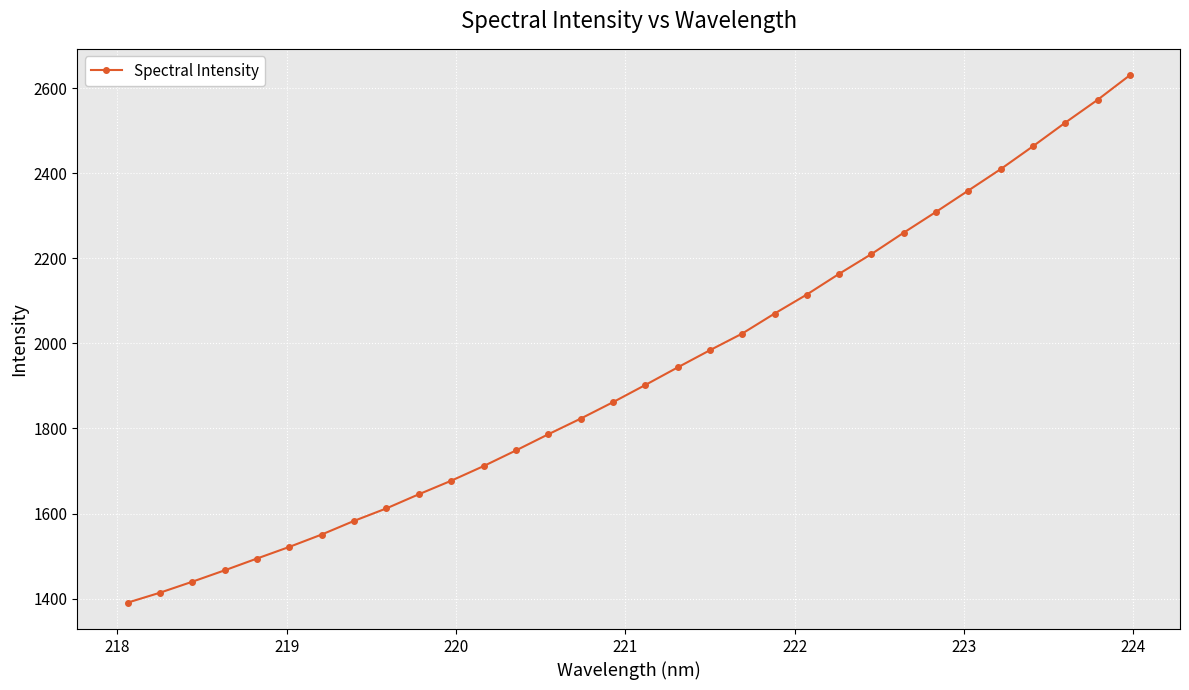

True or false: the data has more than 2 interior local peaks.

False